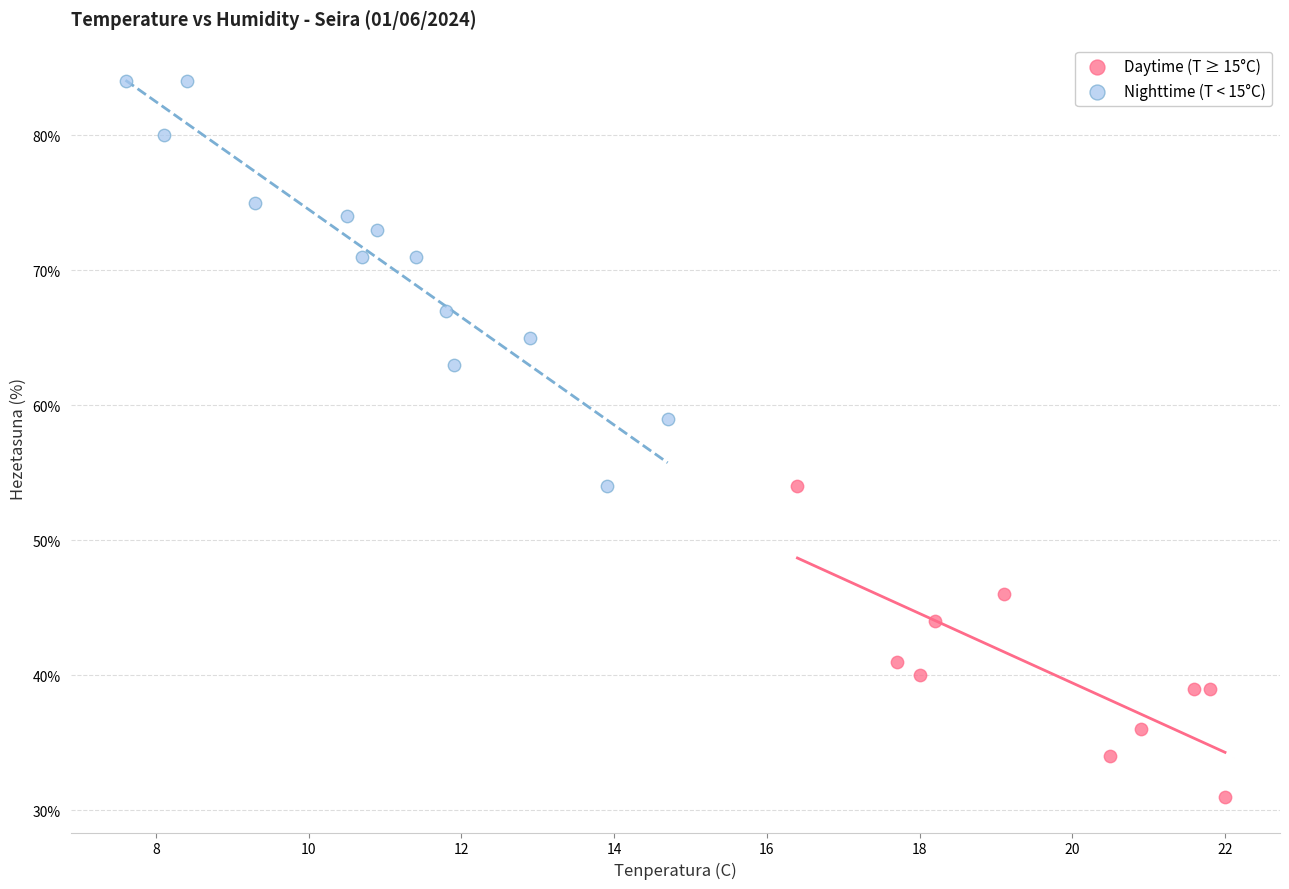

Which series contains the lowest Y value?

Daytime (T ≥ 15°C)